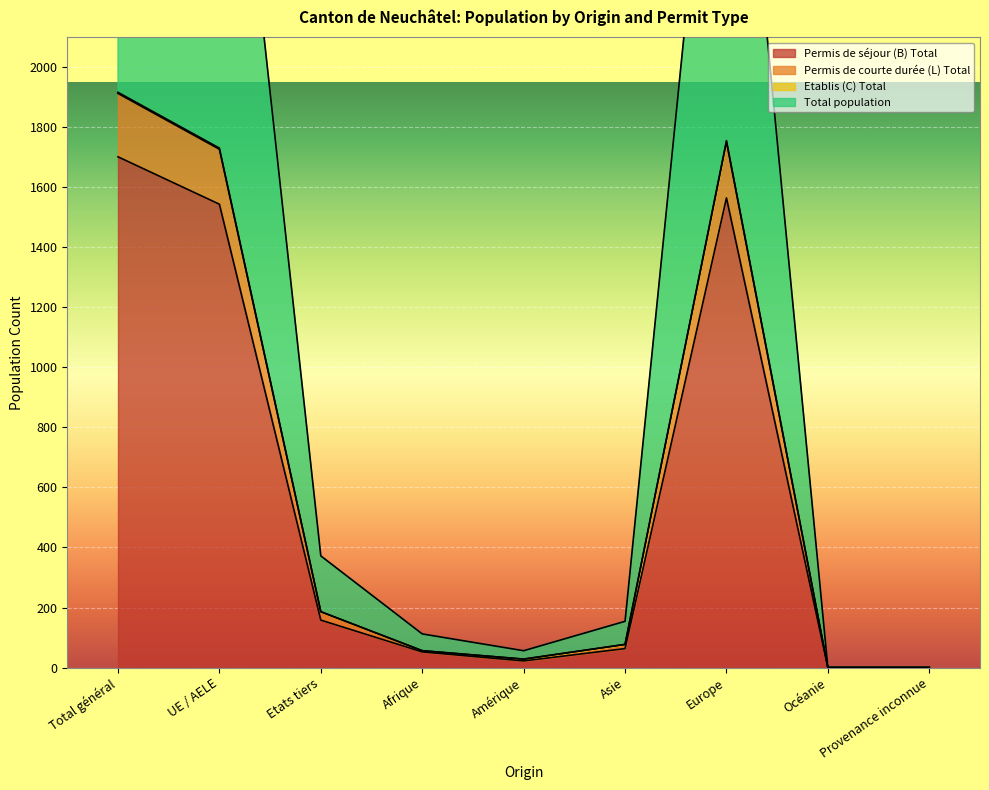

True or false: Total population has a value of 56 at Amérique.

True